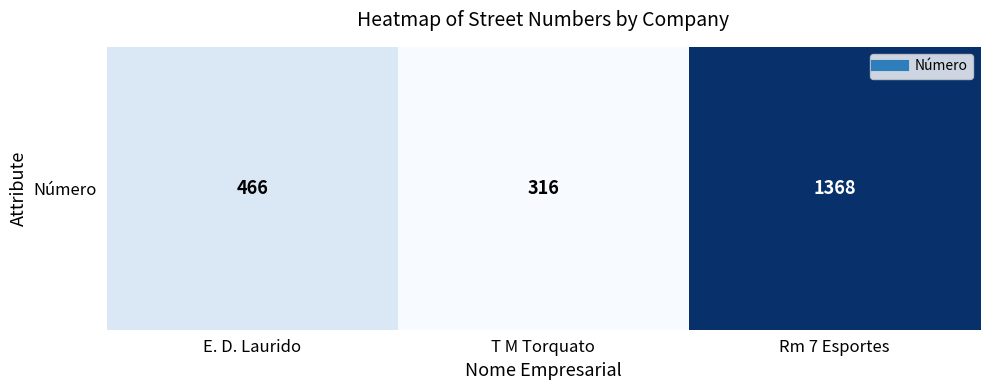

What is the sum of all values?

2150